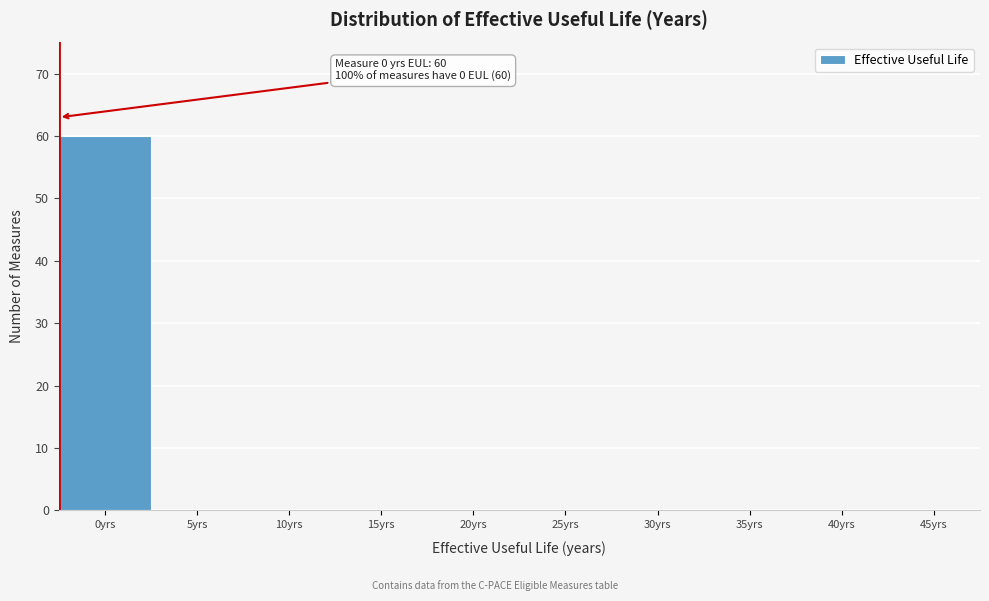

Reading left to right, transcribe all the data shown in this chart.

0yrs=60	5yrs=0	10yrs=0	15yrs=0	20yrs=0	25yrs=0	30yrs=0	35yrs=0	40yrs=0	45yrs=0